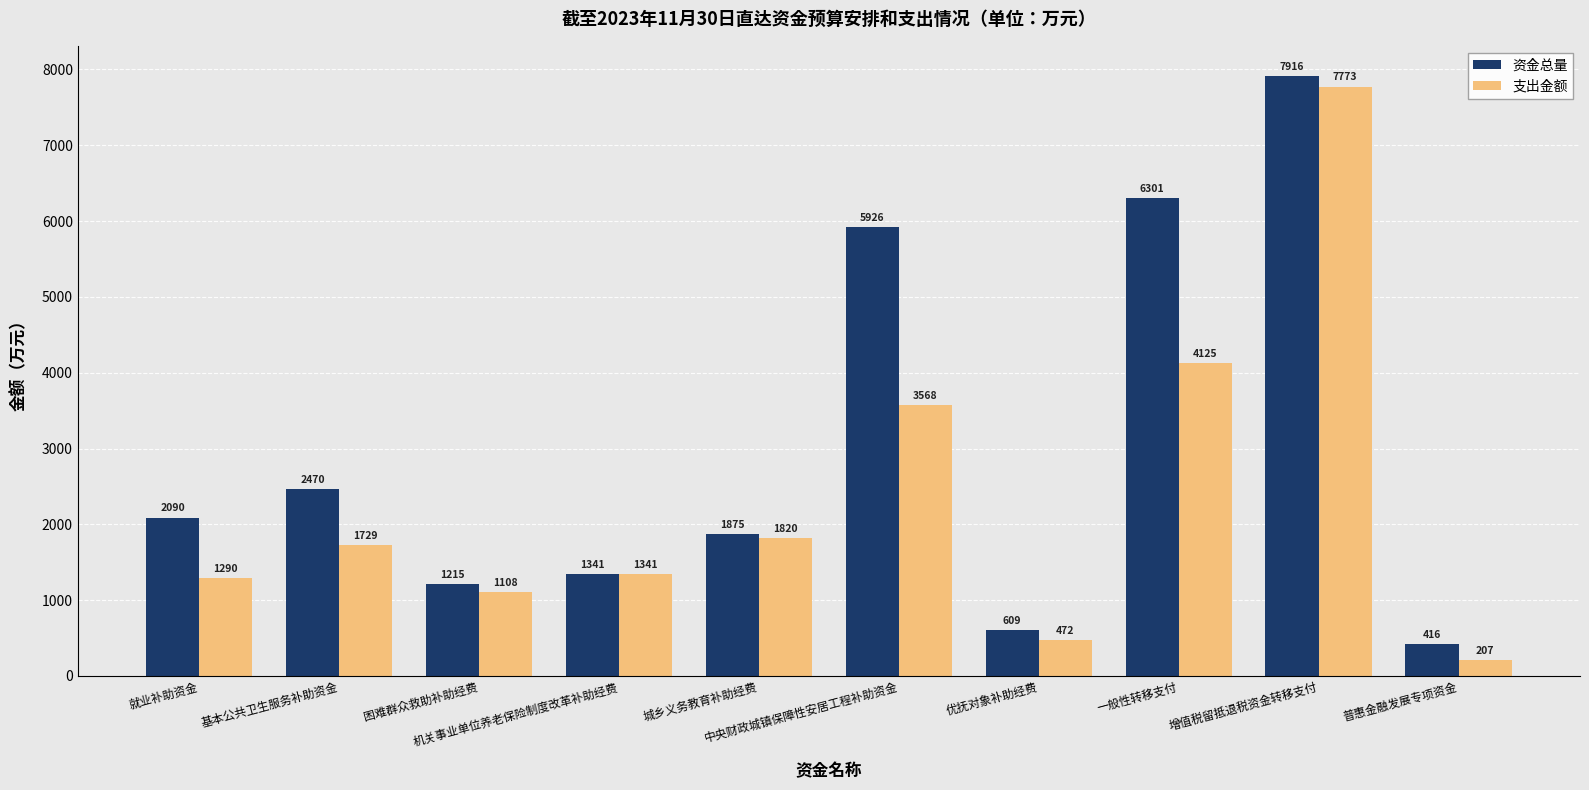

What is the greatest value displayed?

7916.0